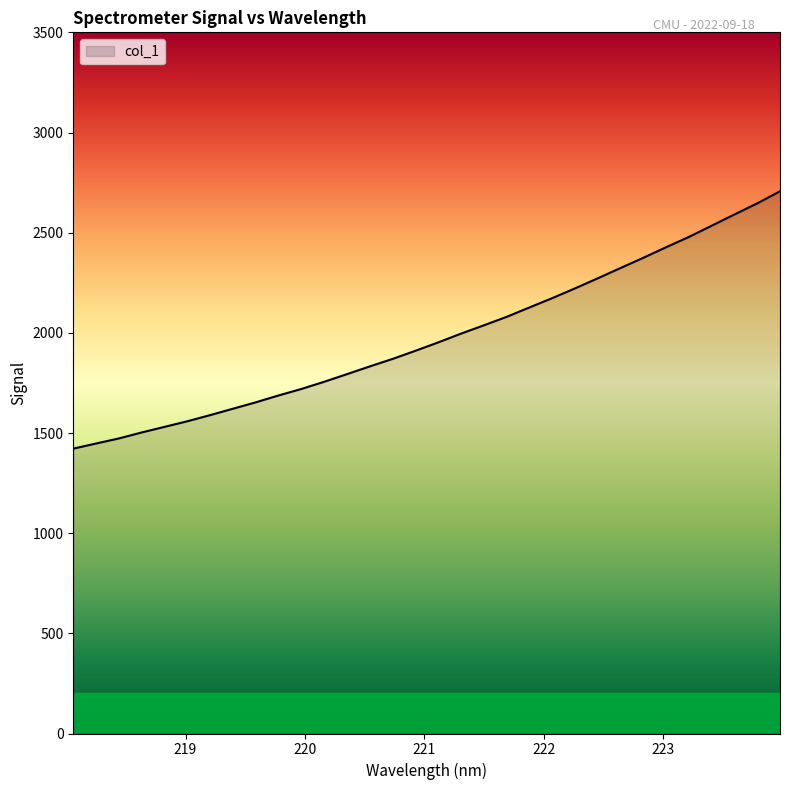

What is the difference between the maximum and minimum values?

1284.8